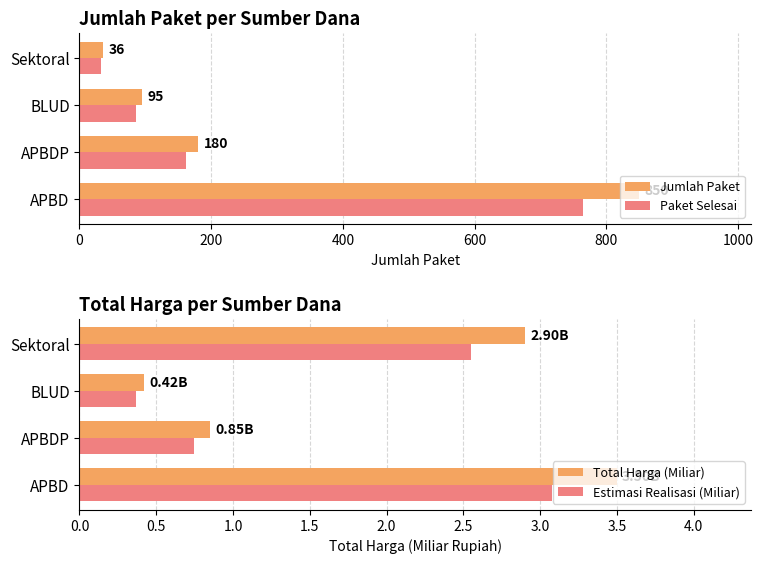

What is the smallest value displayed?

0.4